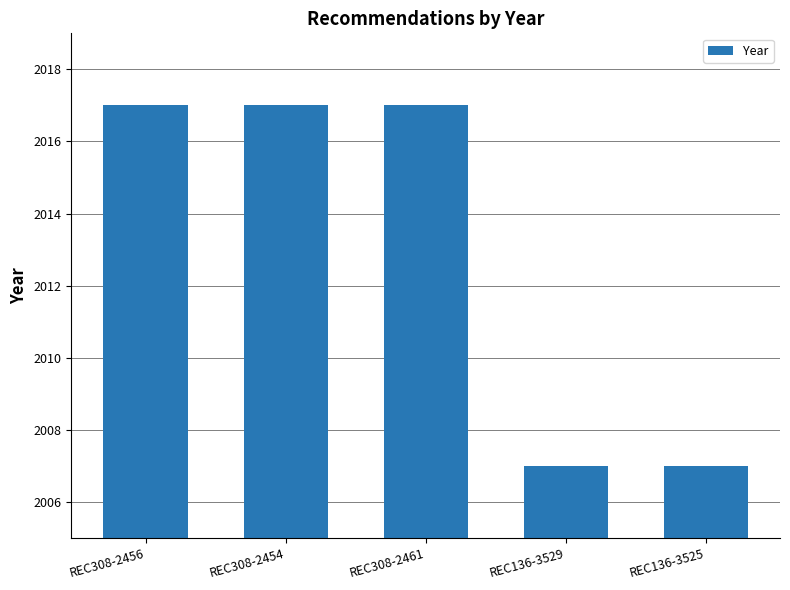

What is the label of the 5th bar from the left?

REC136-3525